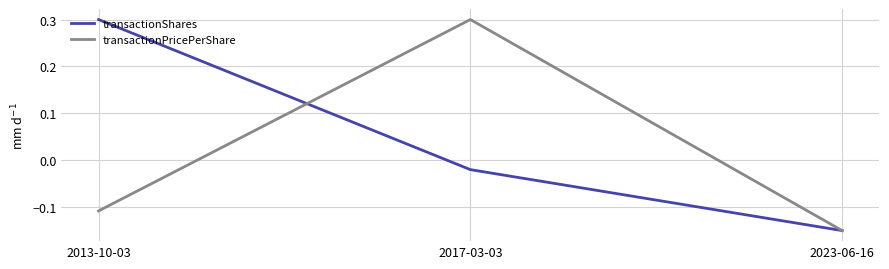

How many values in transactionShares are above zero?

1